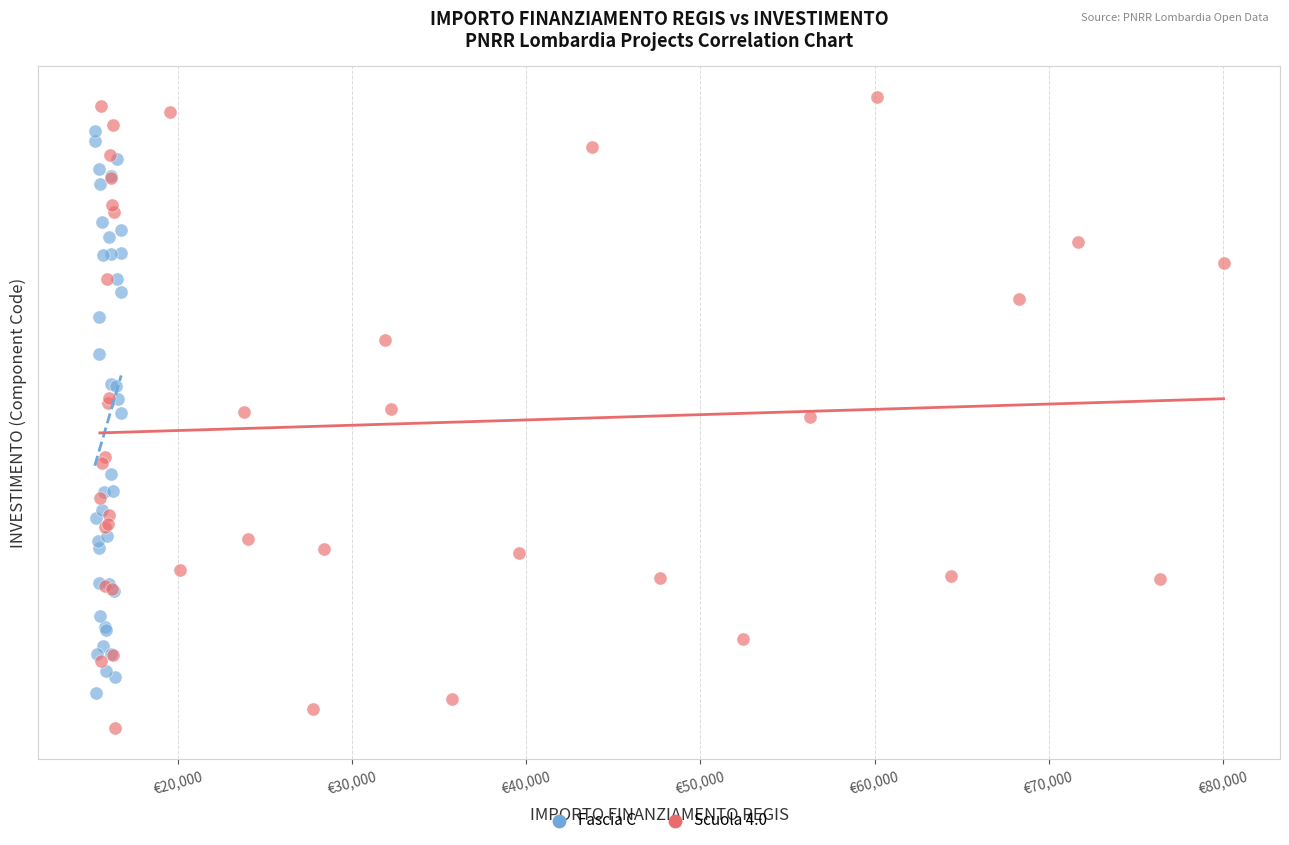

What are all the series names shown in the legend?

Fascia C, Scuola 4.0